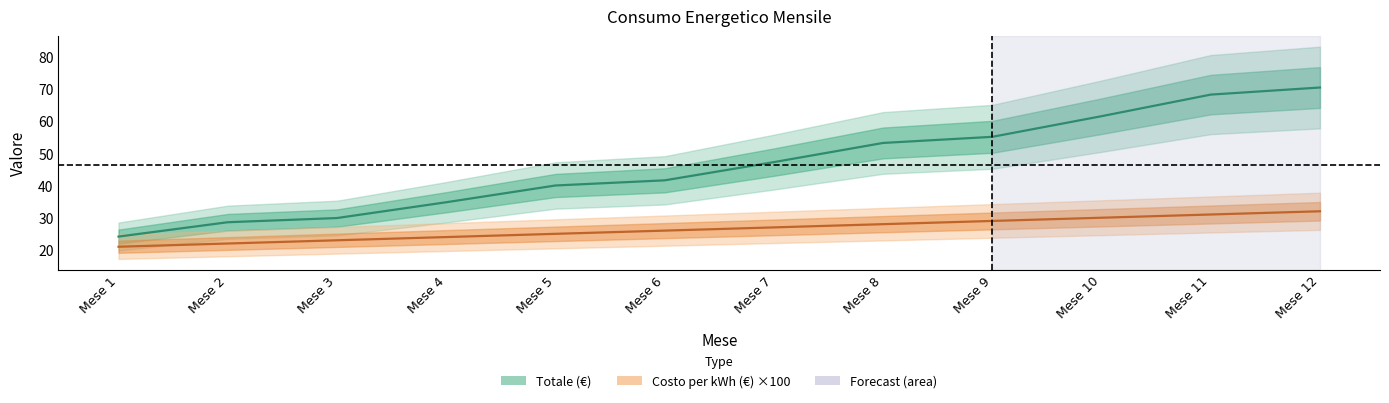

How many series are shown in this chart?

2